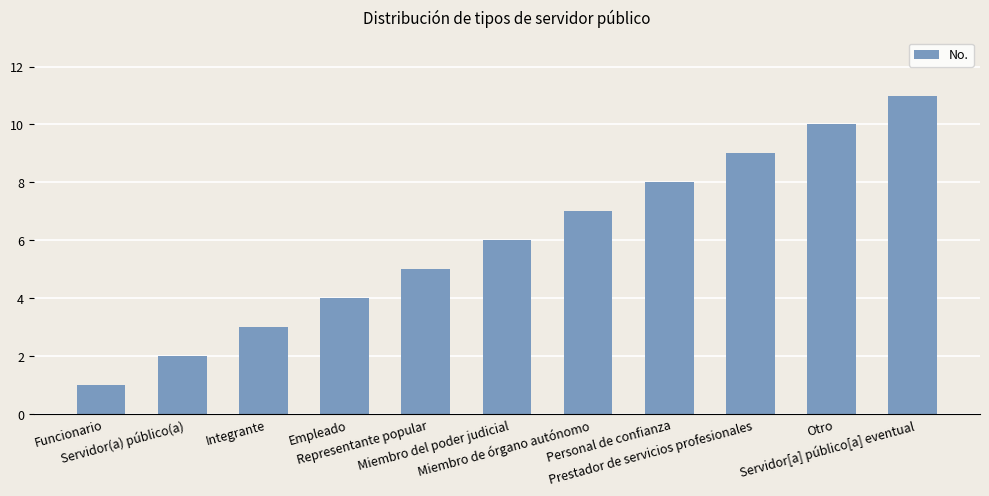

True or false: the data shows 2 at Miembro del poder judicial.

False